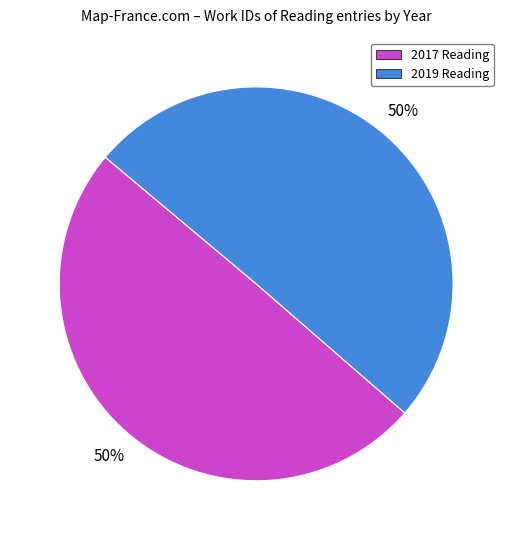

The 2017 Reading slice represents 50% of the pie. True or false?

True